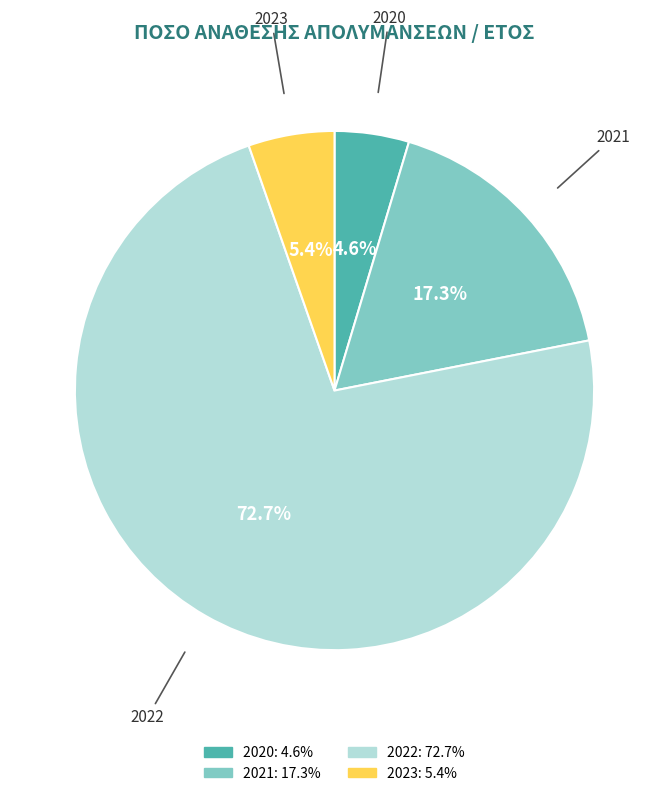

How many segments does this pie chart have?

4